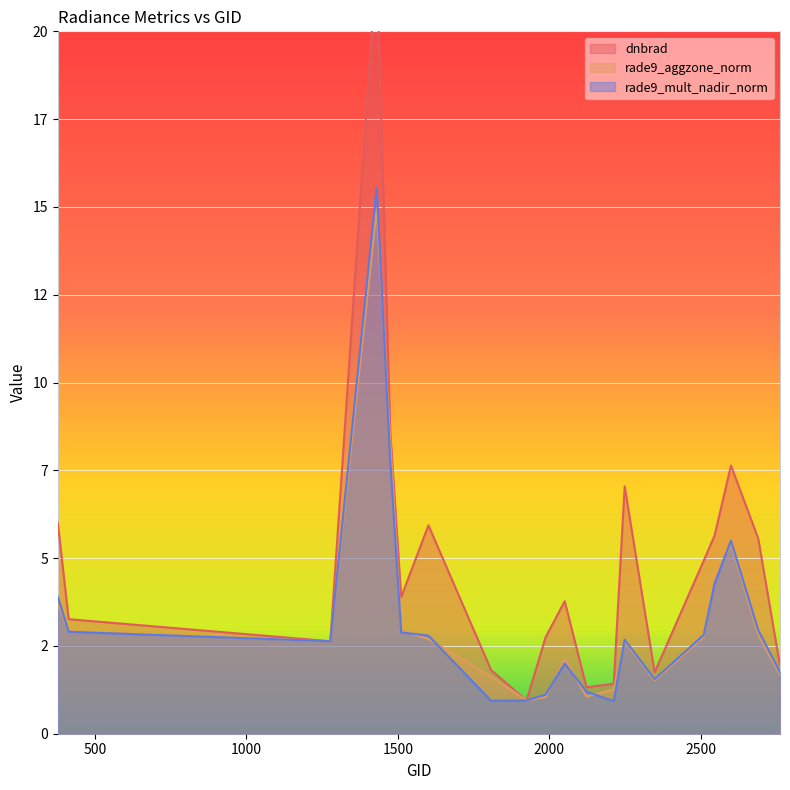

What is the difference between the maximum and minimum values in the rade9_mult_nadir_norm series?

14.6